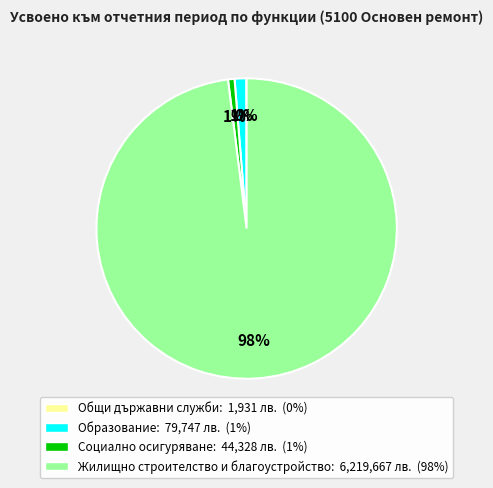

Is there any slice that represents more than half of the pie?

Yes